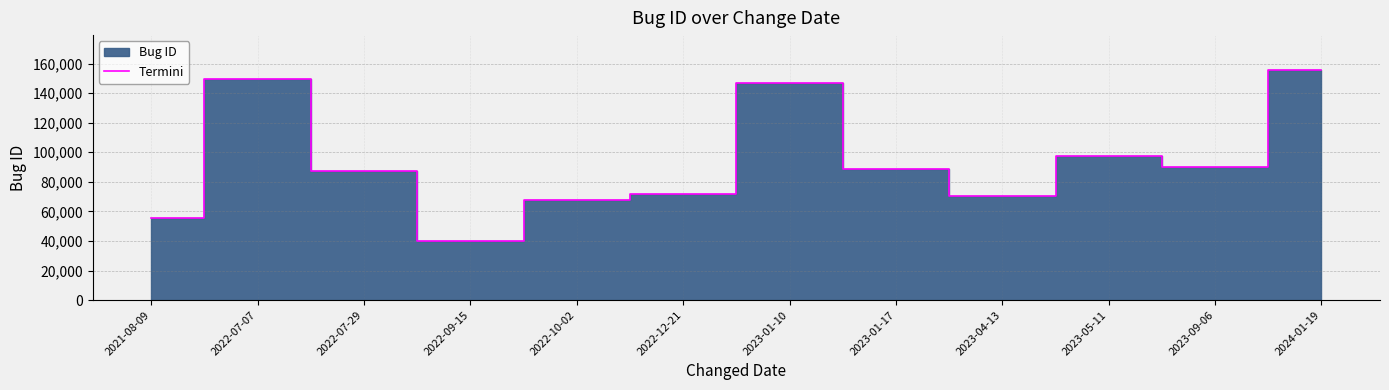

At which label is the value closest to 97802?

2023-05-11